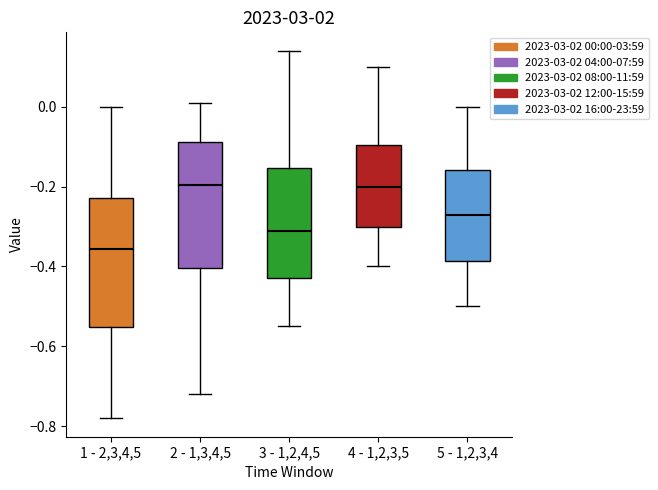

Where does the lower whisker of the box for 4 - 1,2,3,5 end on the y-axis? The values are not printed on the chart, so give them approximately, as read against the axis.

-0.40